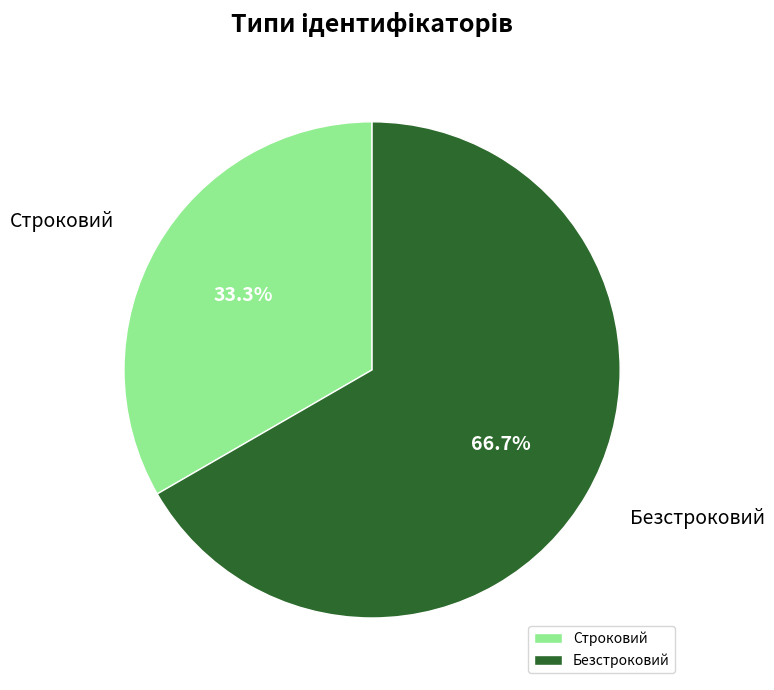

To the nearest percent, what is the difference between the Безстроковий and Строковий slice percentages?

33%